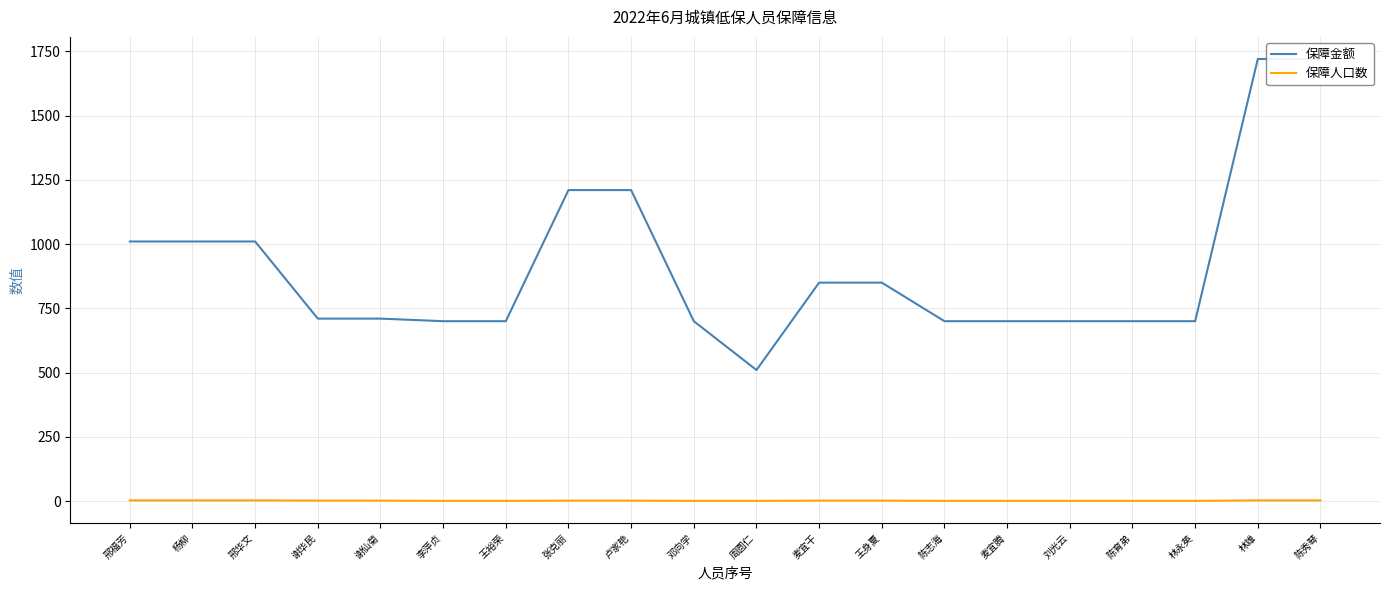

Rank the series by their average value, from highest to lowest.

保障金额, 保障人口数